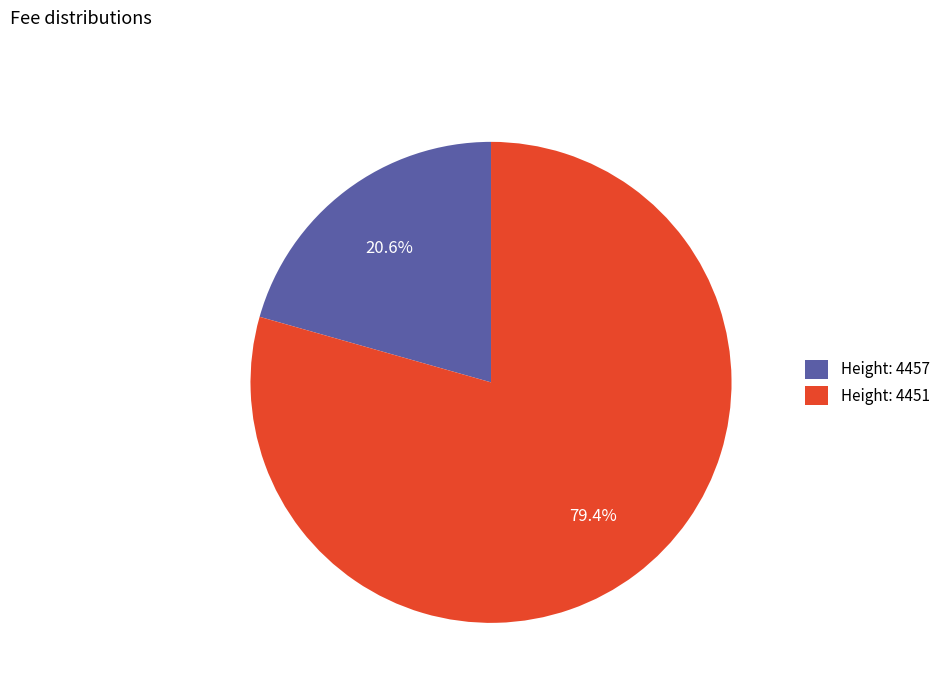

How many segments does this pie chart have?

2